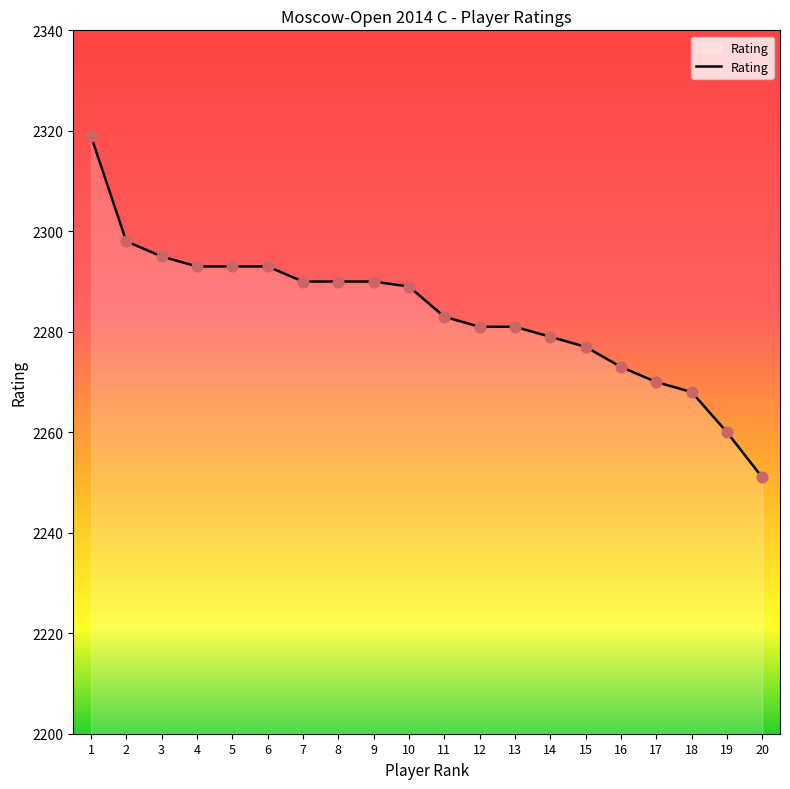

Between 8 and 11, which is larger?

8